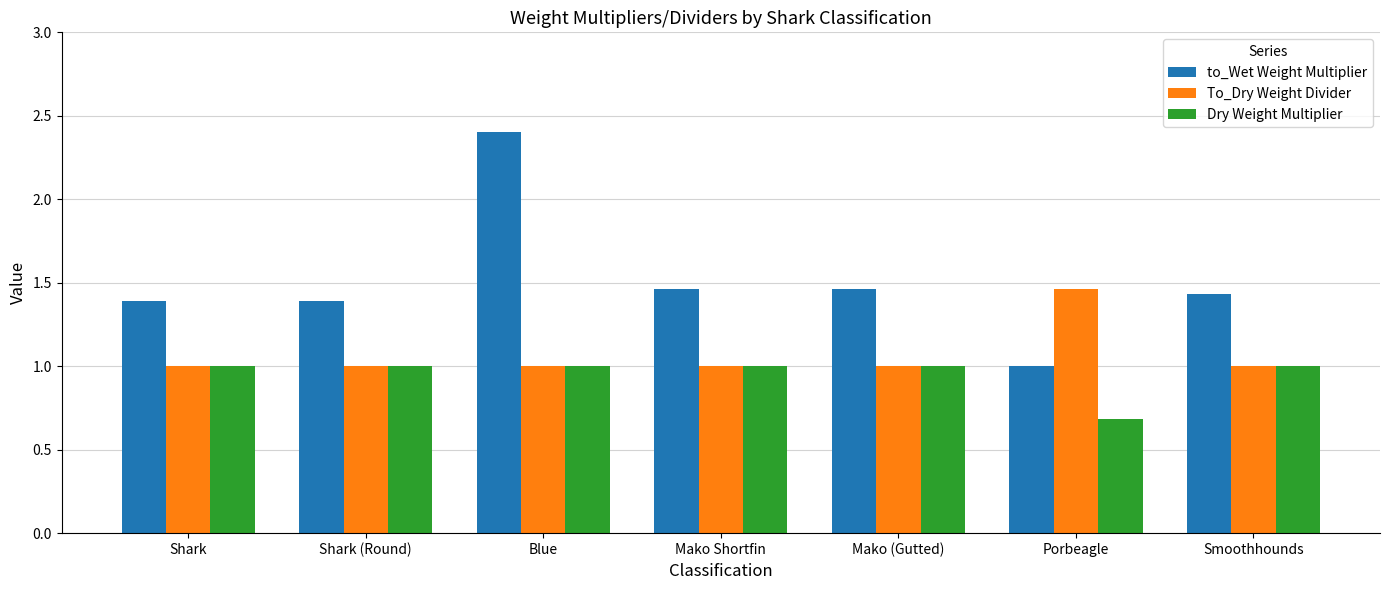

The to_Wet Weight Multiplier series shows 2.4 at Blue. True or false?

True